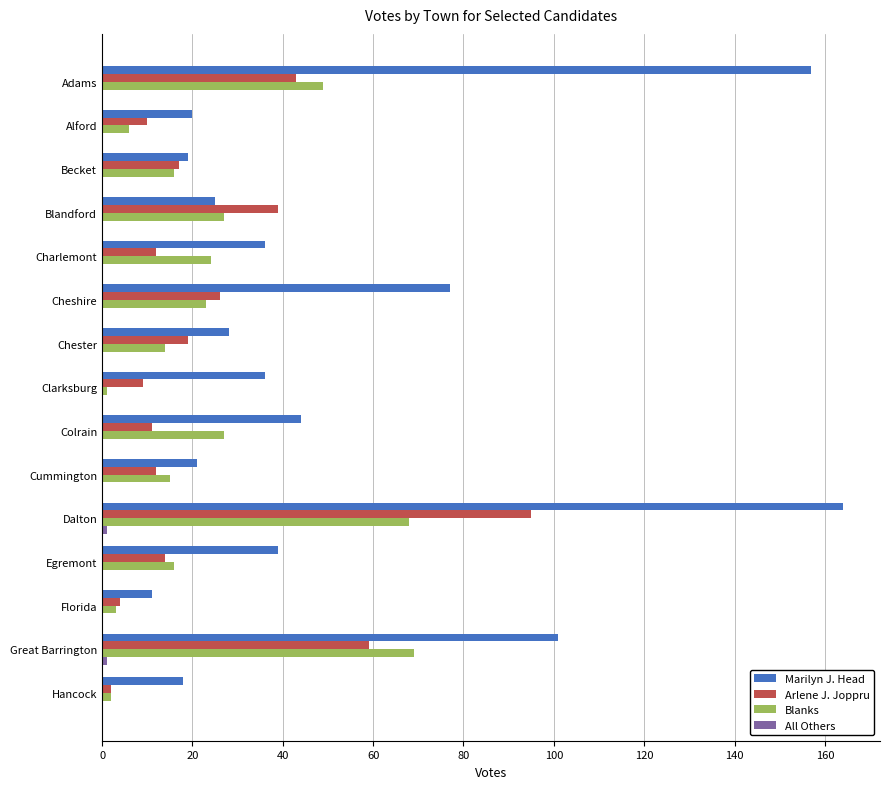

The value of Marilyn J. Head at Egremont is 39. True or false?

True